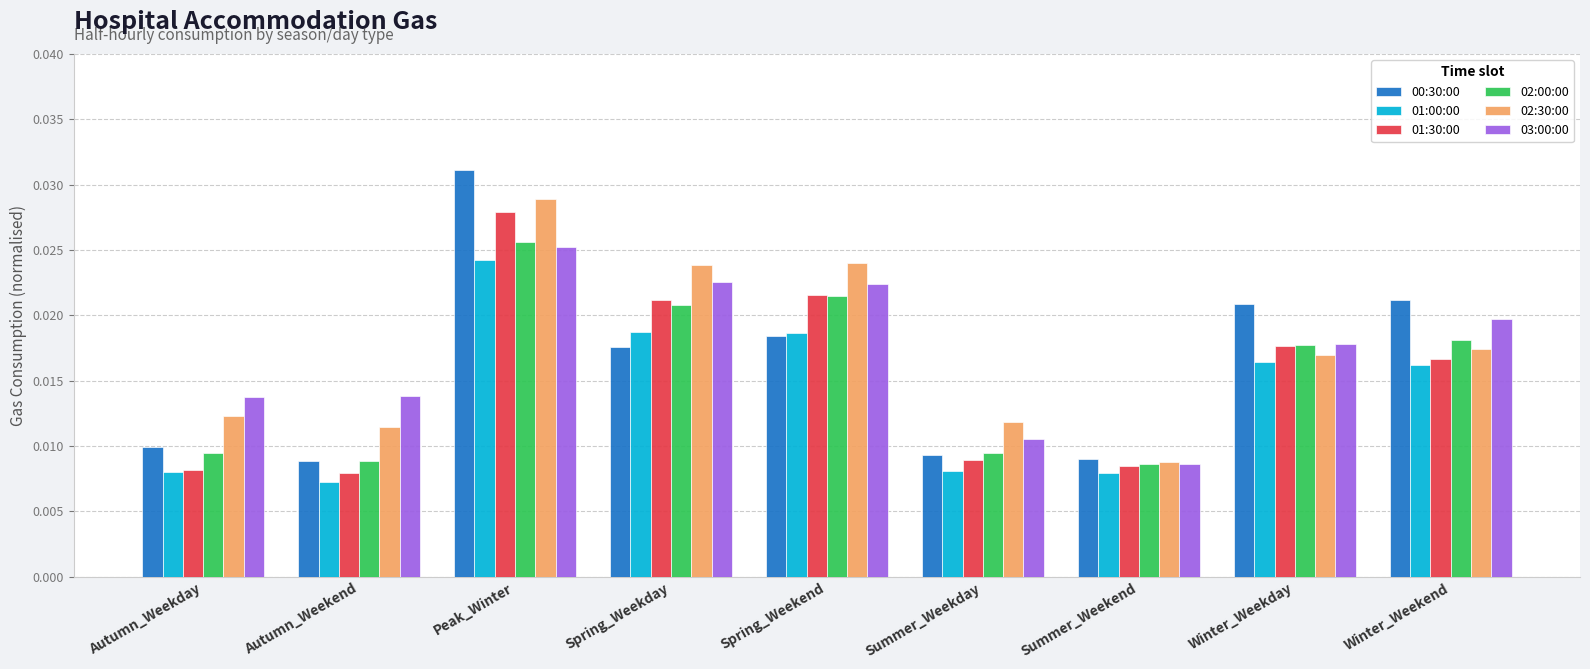

What is the total value across all series at Autumn_Weekday?

0.1